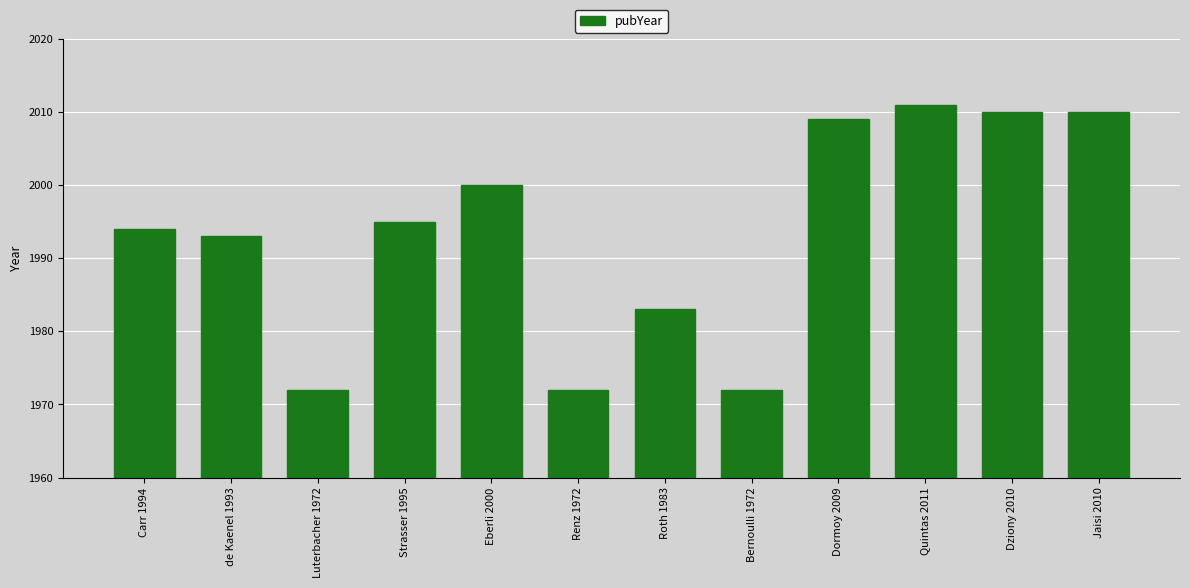

What is the ratio of the value at Strasser 1995 to the value at Dormoy 2009?

1.0